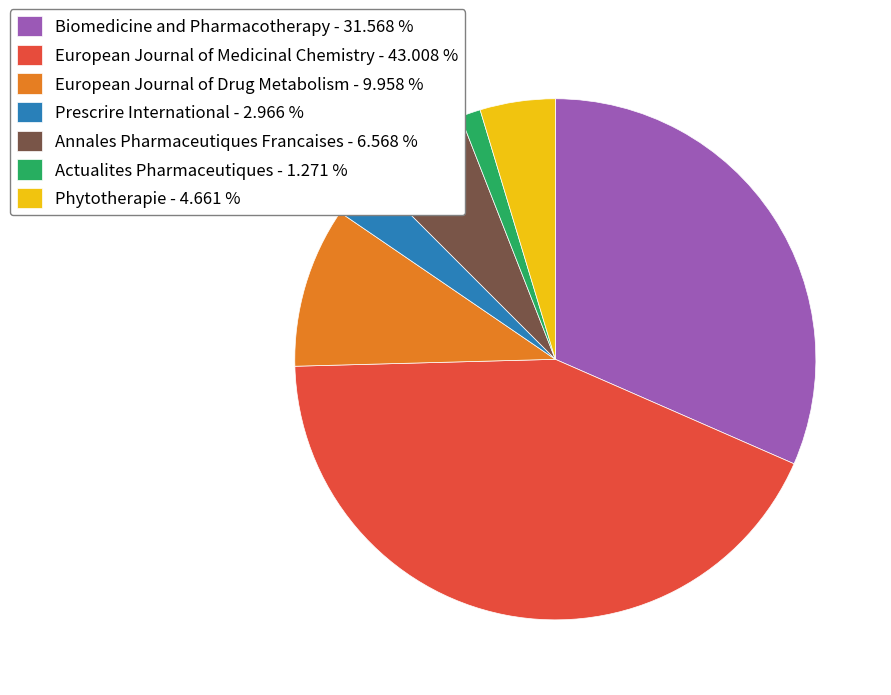

Is the sum of Actualites Pharmaceutiques - 1.271 % and Phytotherapie - 4.661 % greater than half?

No